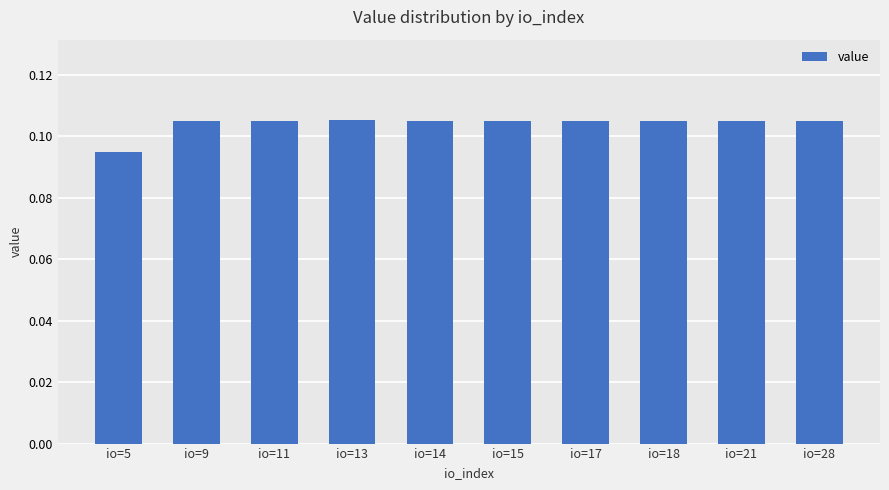

Where is the data nearest to the value 0?

io=5